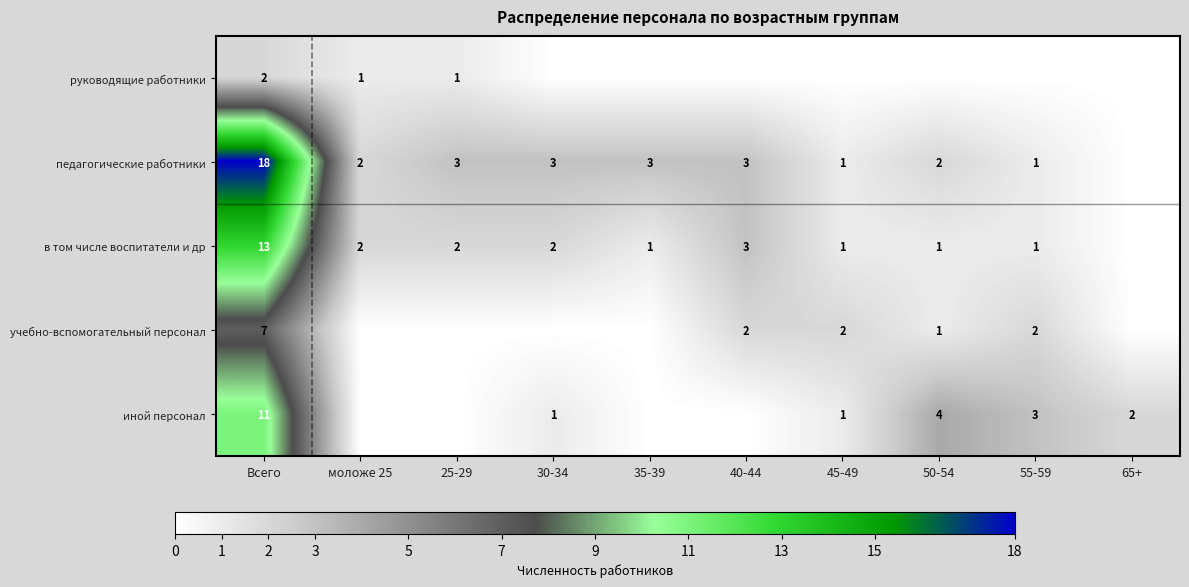

The value of педагогические работники at 35-39 is 2. True or false?

False